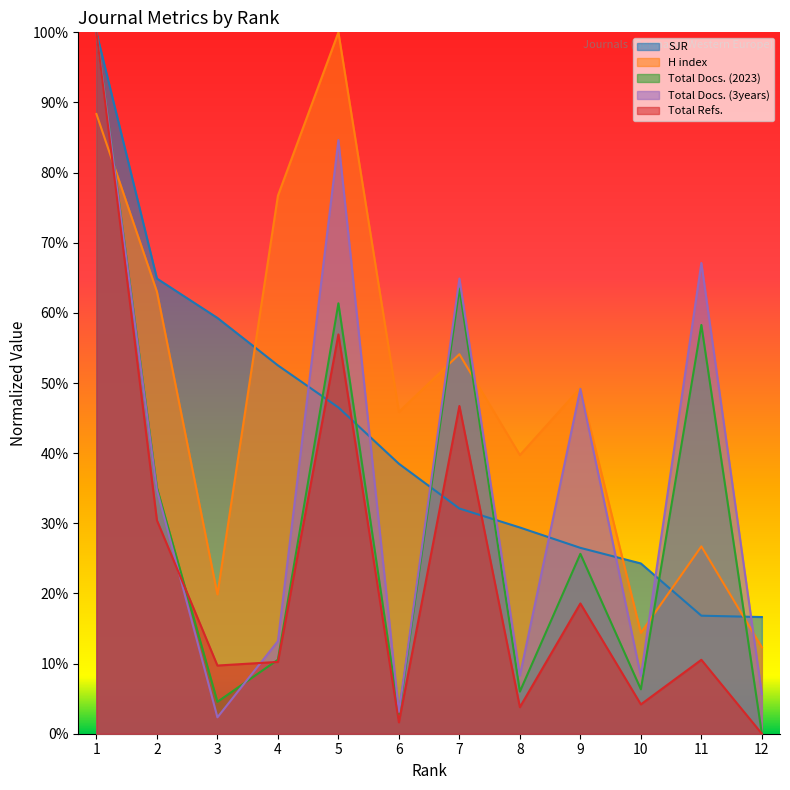

True or false: SJR has a value of 26.5 at 9.

True